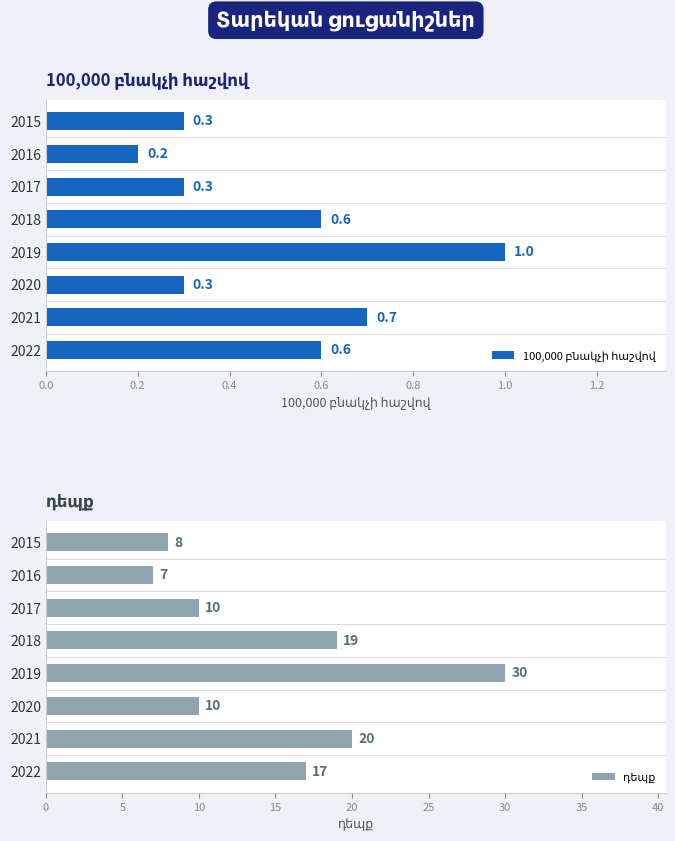

How many categories are shown in the chart?

8